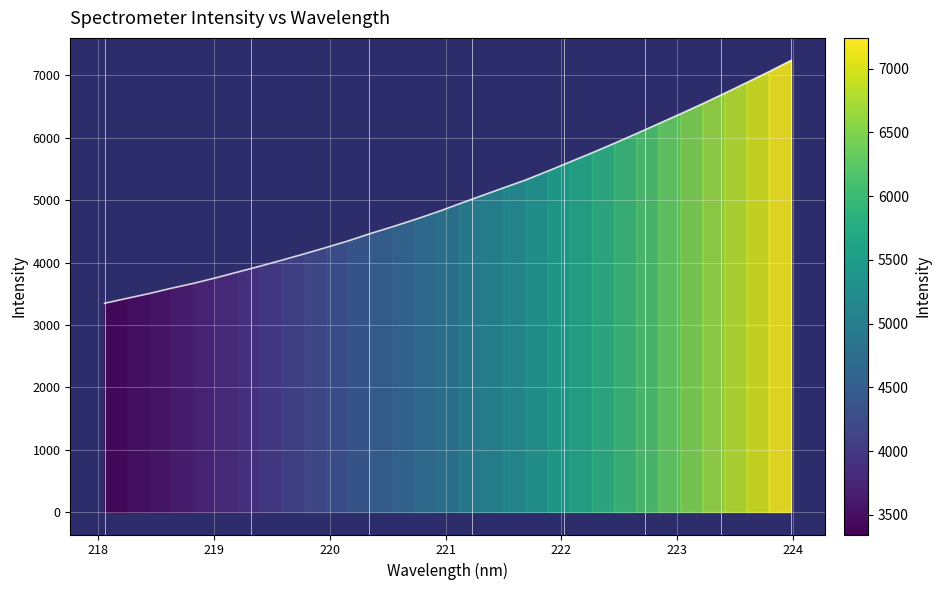

The chart shows a value of 7900.4 at 220.3533. True or false?

False